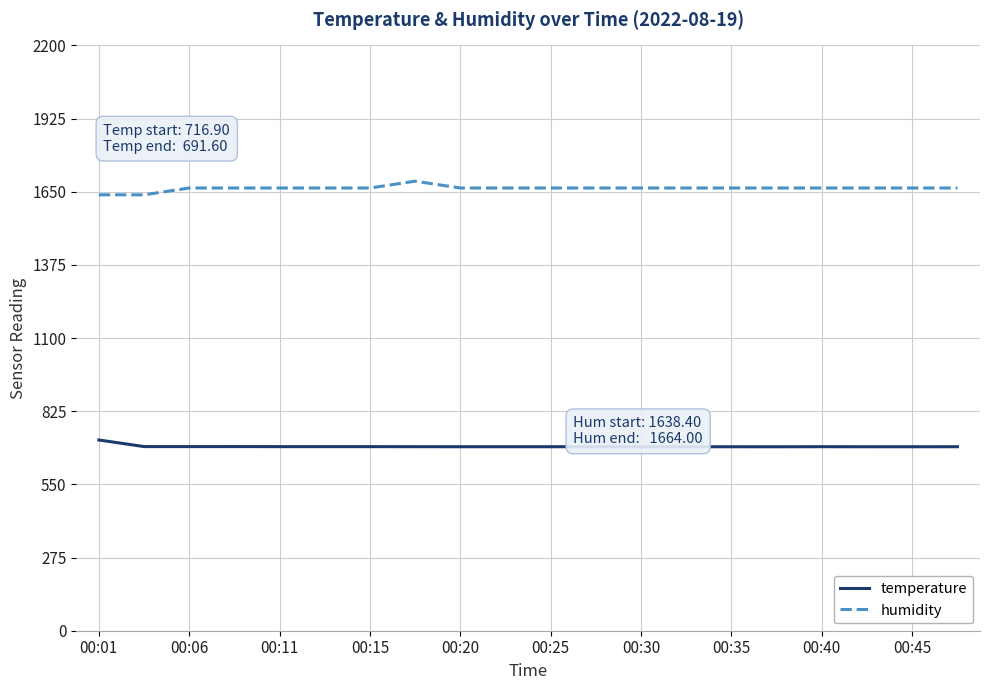

What is the difference between the maximum and minimum values in the humidity series?

51.2